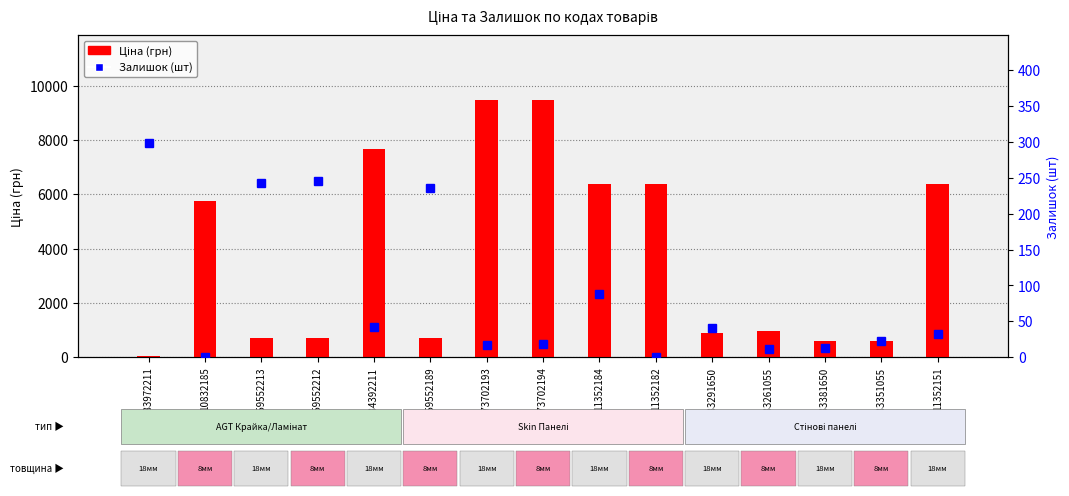

Does the chart contain stacked bars?

No